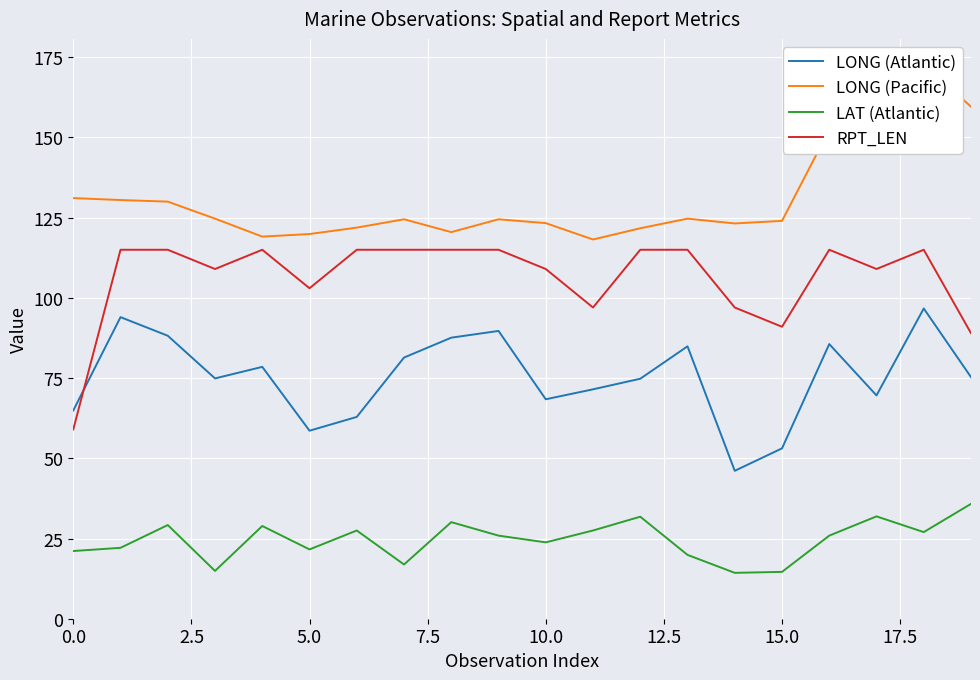

What is the maximum value for LONG (Pacific)?

172.8